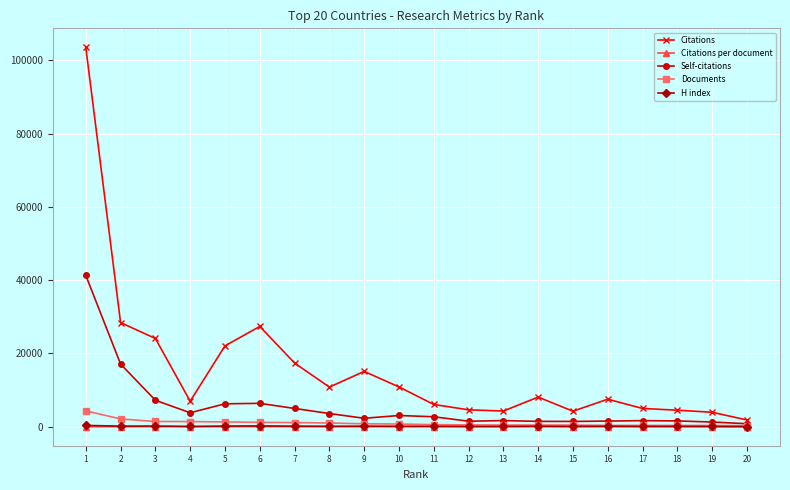

What is the difference between the highest and lowest values at 19?

3943.5